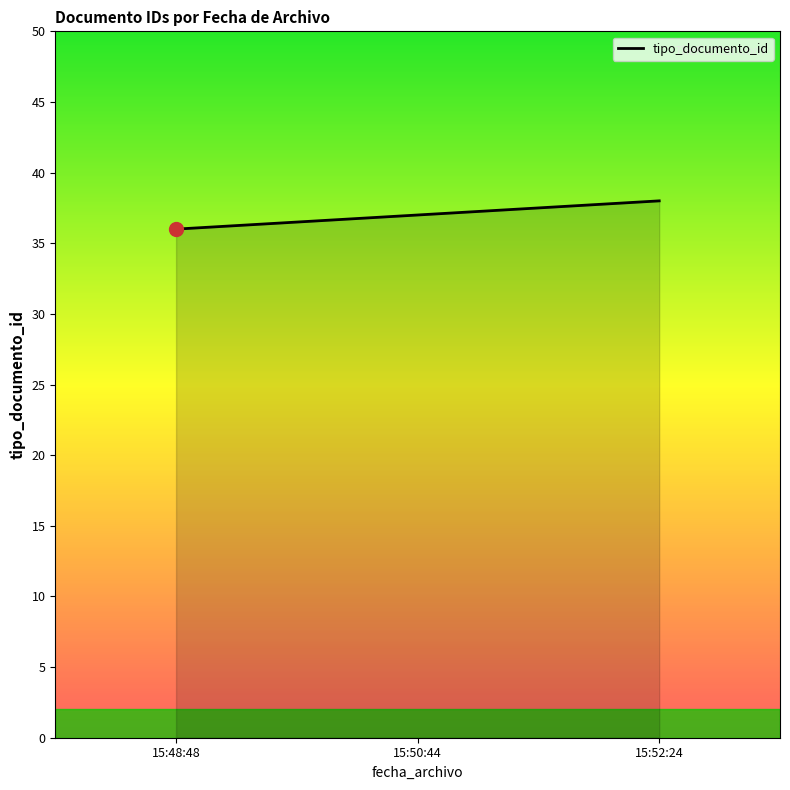

What is the sum of all values?

111